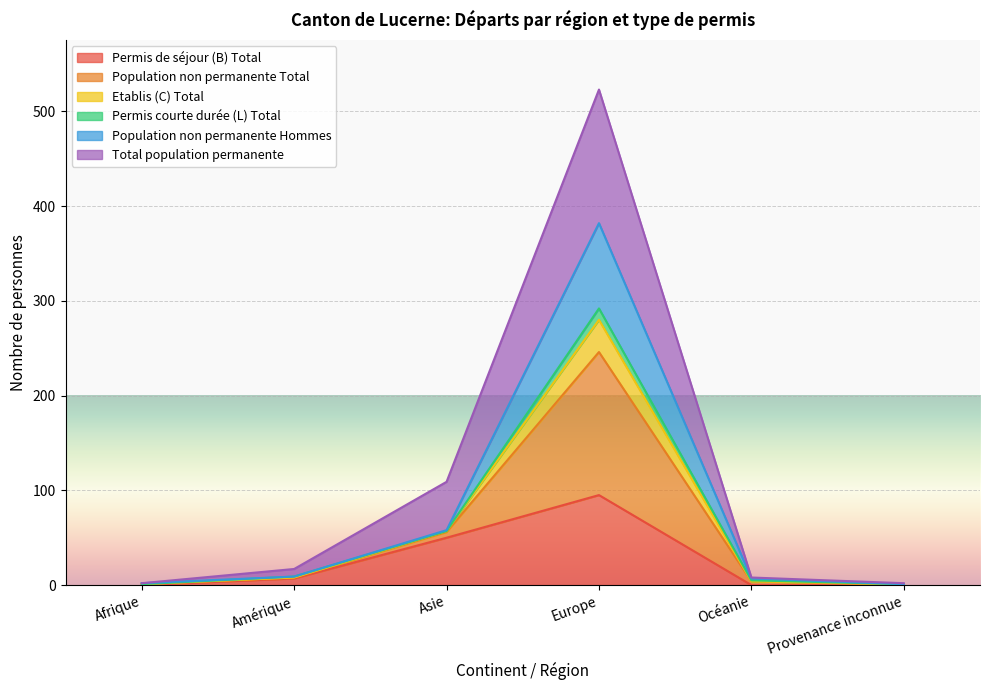

At which label does Permis de séjour (B) Total reach its peak?

Europe